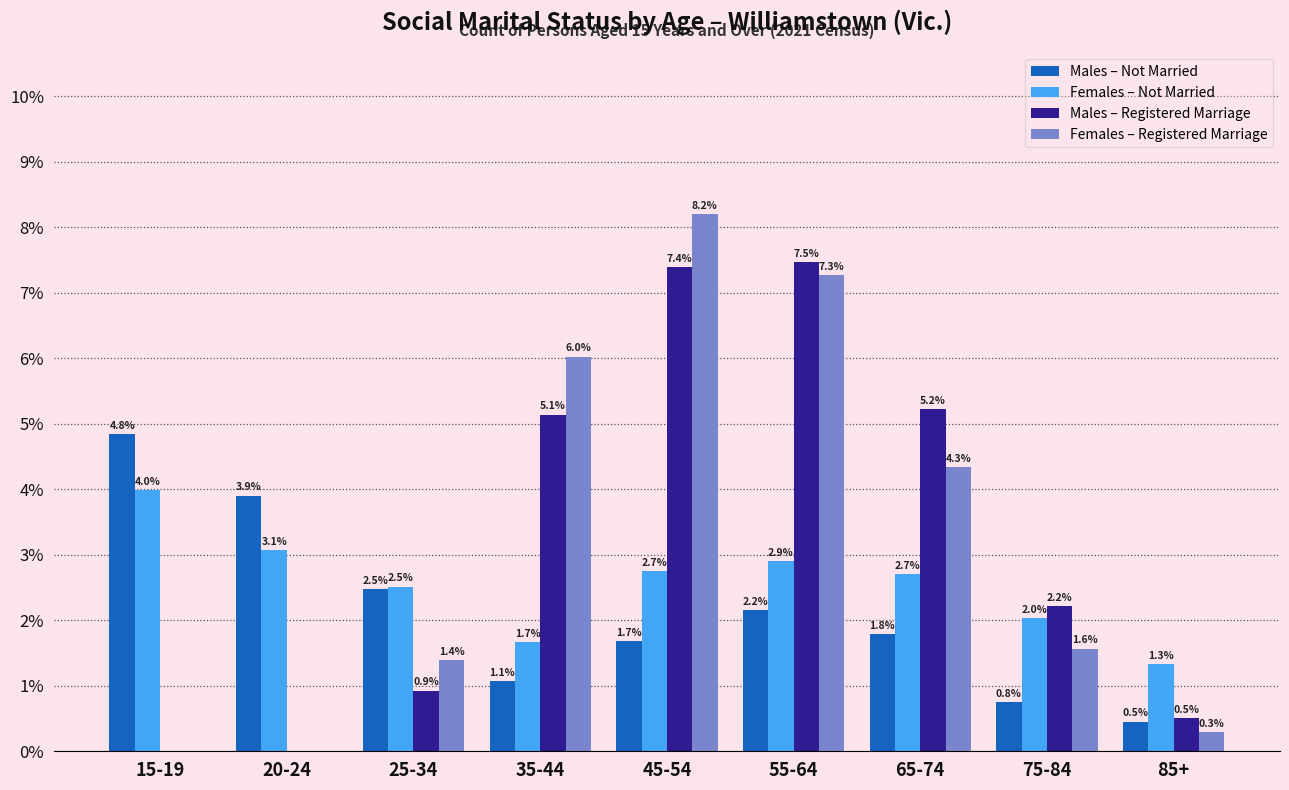

Reading left to right, extract all data points from this chart.

Males – Not Married: 15-19=4.8	20-24=3.9	25-34=2.5	35-44=1.1	45-54=1.7	55-64=2.2	65-74=1.8	75-84=0.8	85+=0.5
Females – Not Married: 15-19=4.0	20-24=3.1	25-34=2.5	35-44=1.7	45-54=2.7	55-64=2.9	65-74=2.7	75-84=2.0	85+=1.3
Males – Registered Marriage: 15-19=0.0	20-24=0.0	25-34=0.9	35-44=5.1	45-54=7.4	55-64=7.5	65-74=5.2	75-84=2.2	85+=0.5
Females – Registered Marriage: 15-19=0.0	20-24=0.0	25-34=1.4	35-44=6.0	45-54=8.2	55-64=7.3	65-74=4.3	75-84=1.6	85+=0.3